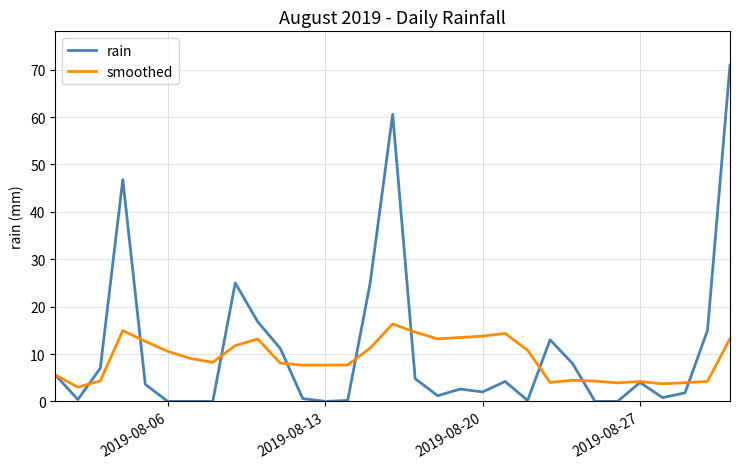

Which series has the largest range (max minus min)?

rain